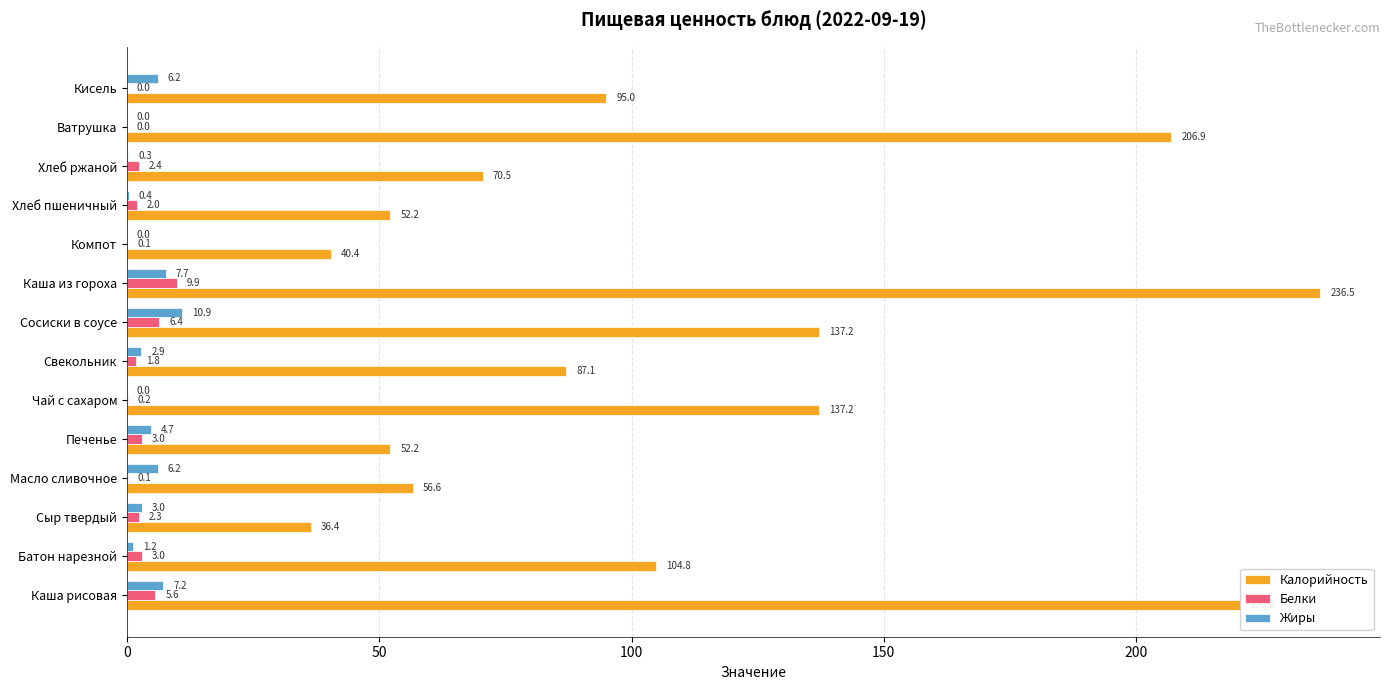

Which series changed the most between Сосиски в соусе and Хлеб пшеничный?

Калорийность